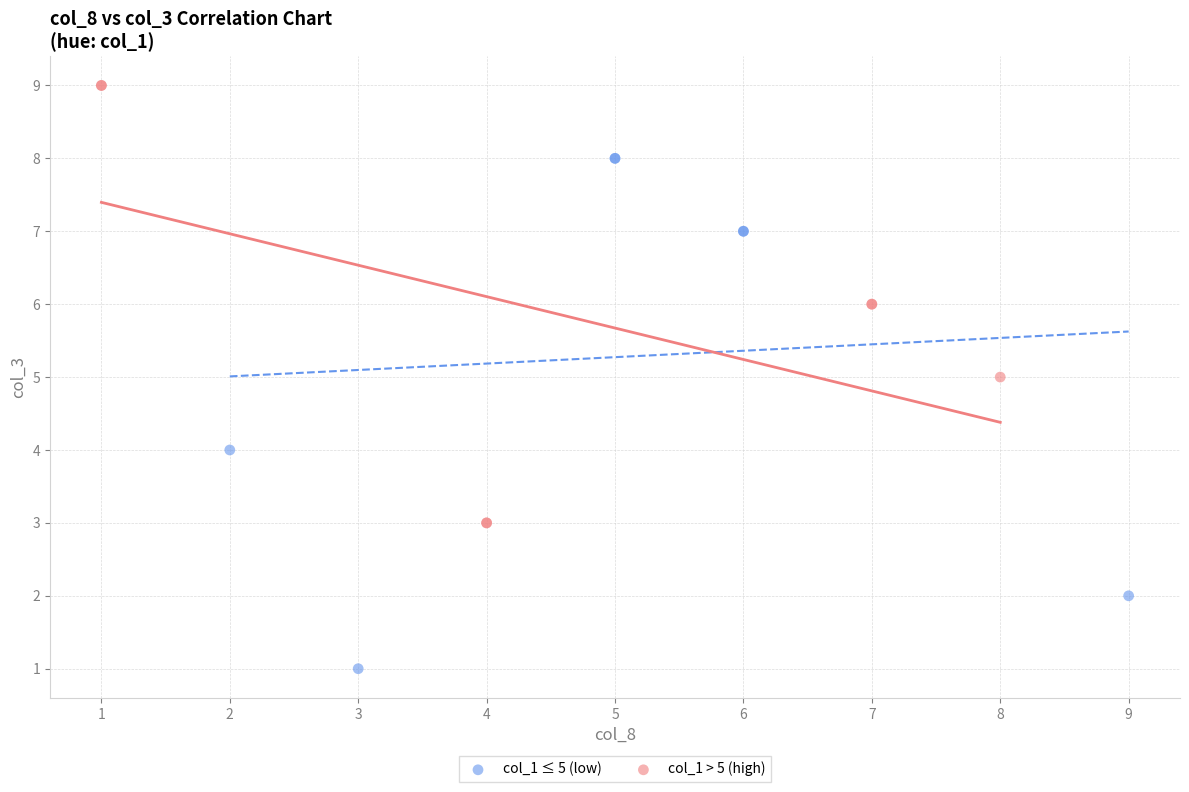

What are all the series names shown in the legend?

col_1 ≤ 5 (low), col_1 > 5 (high)